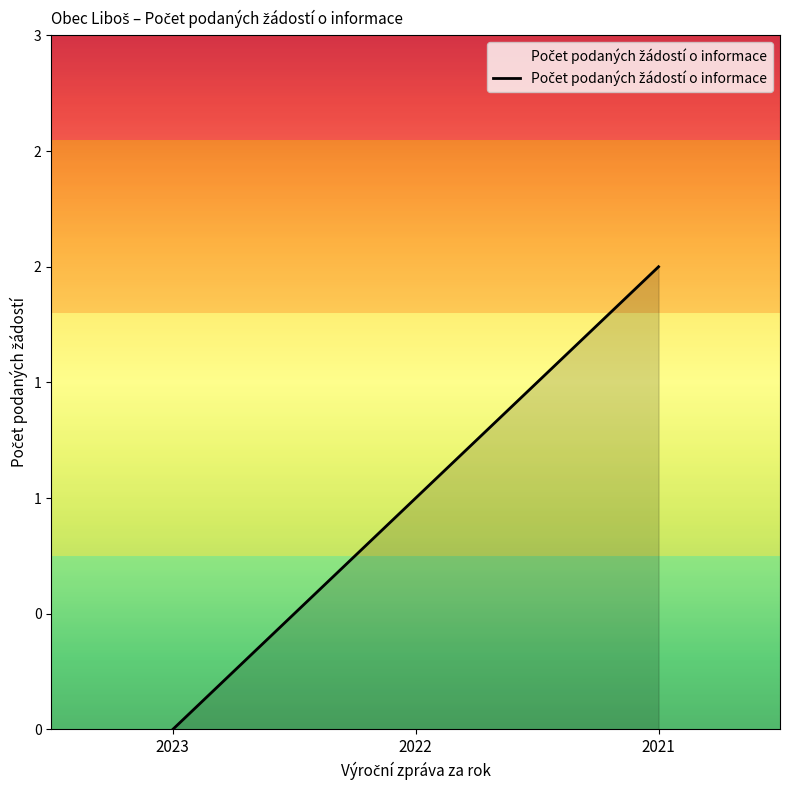

At which category does the chart reach its peak across all series?

2021